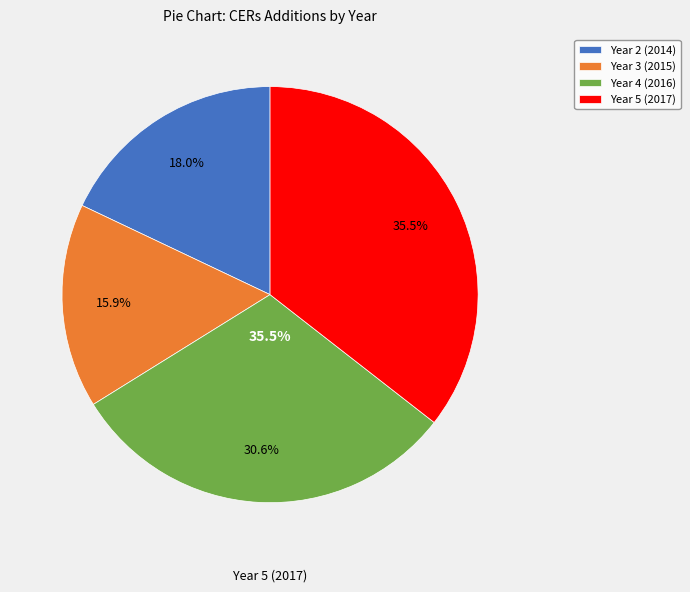

Is there any slice that represents more than half of the pie?

No